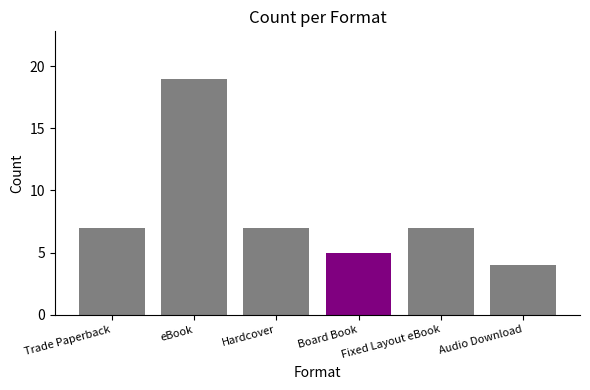

Is it true that the value at Board Book is 5?

True